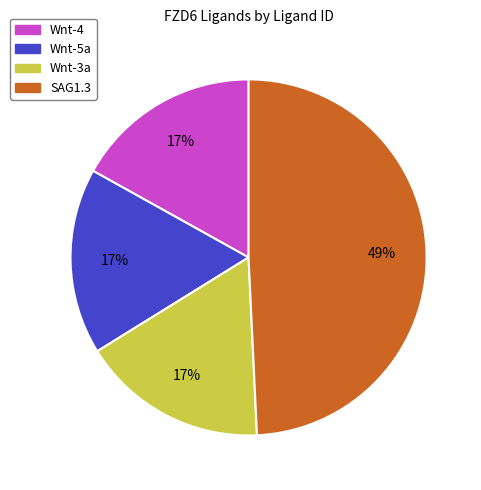

How many segments does this pie chart have?

4